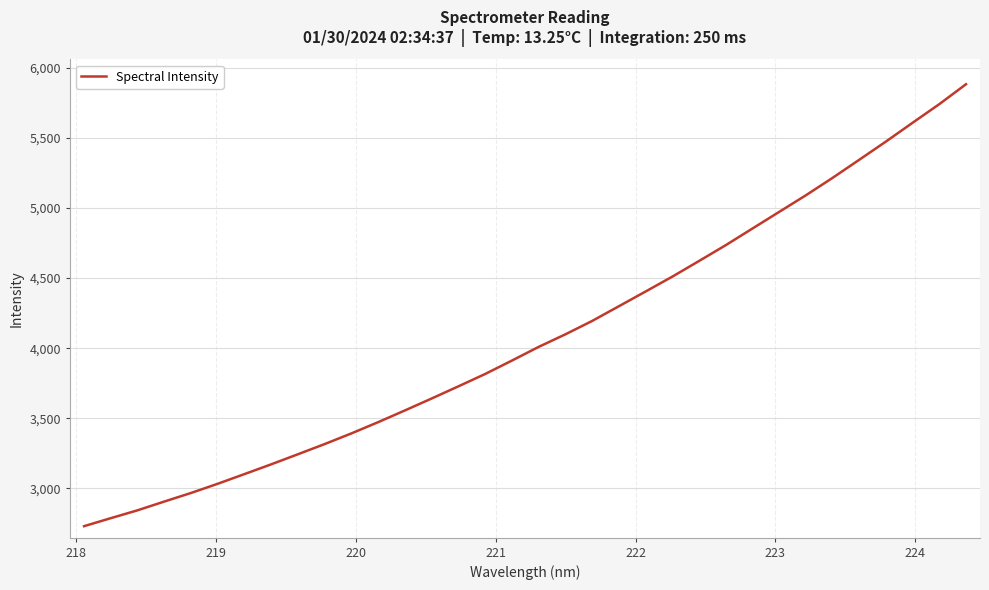

What is the difference between the maximum and minimum values?

3151.4